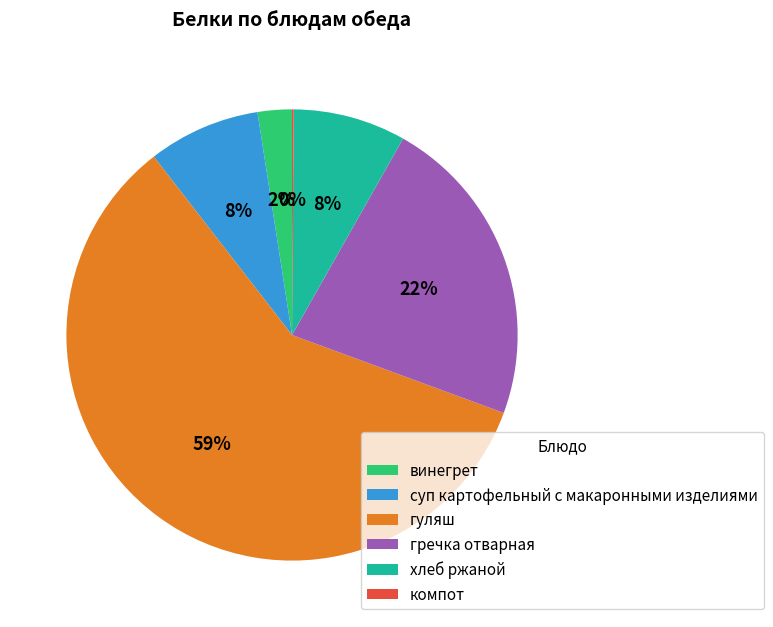

Which category has the biggest portion of the pie?

гуляш